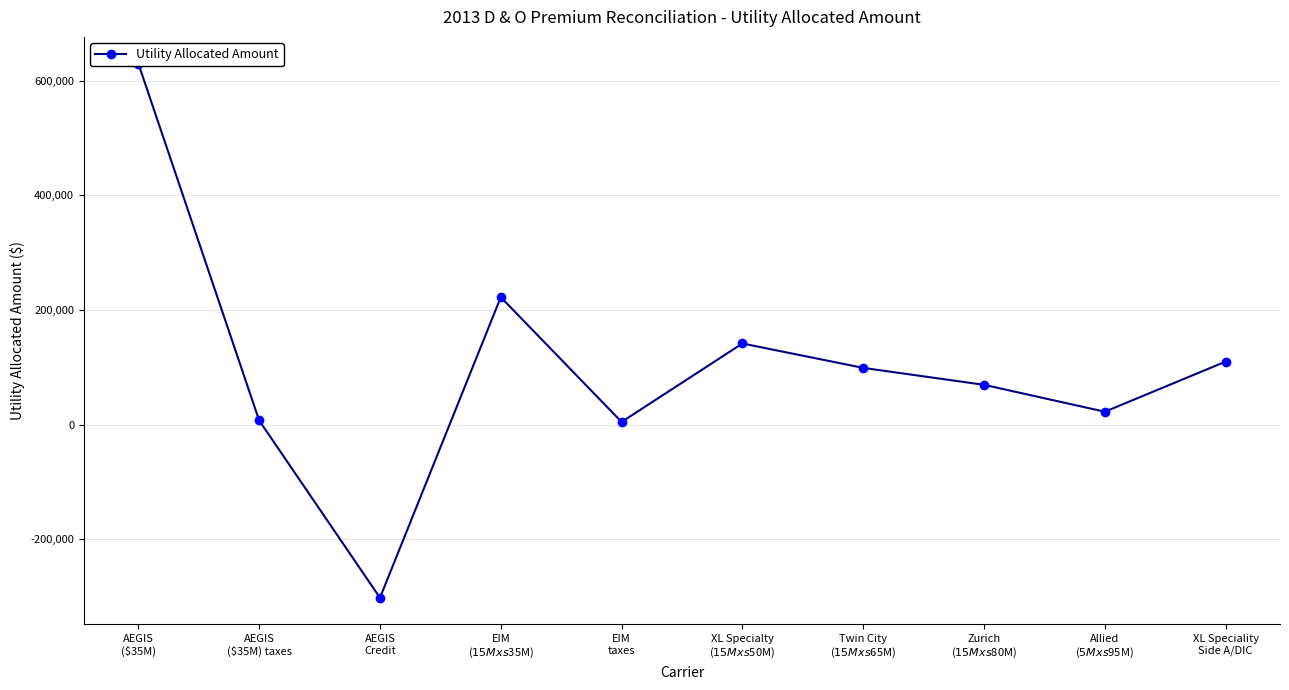

True or false: the data has more than 1 interior local peaks.

True